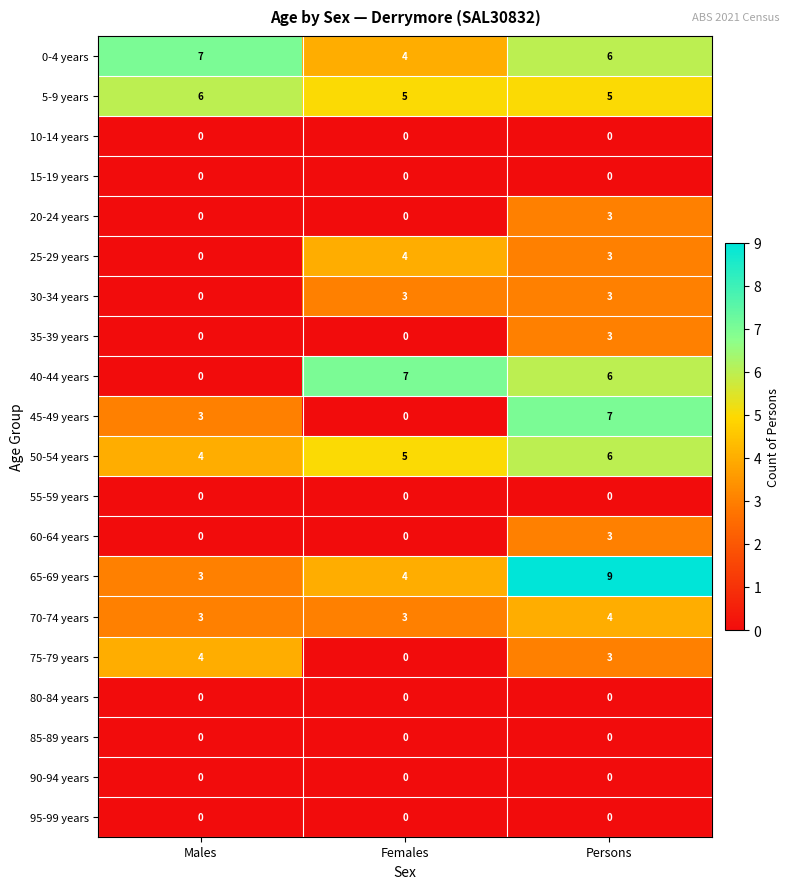

What is the maximum value shown in the chart?

9